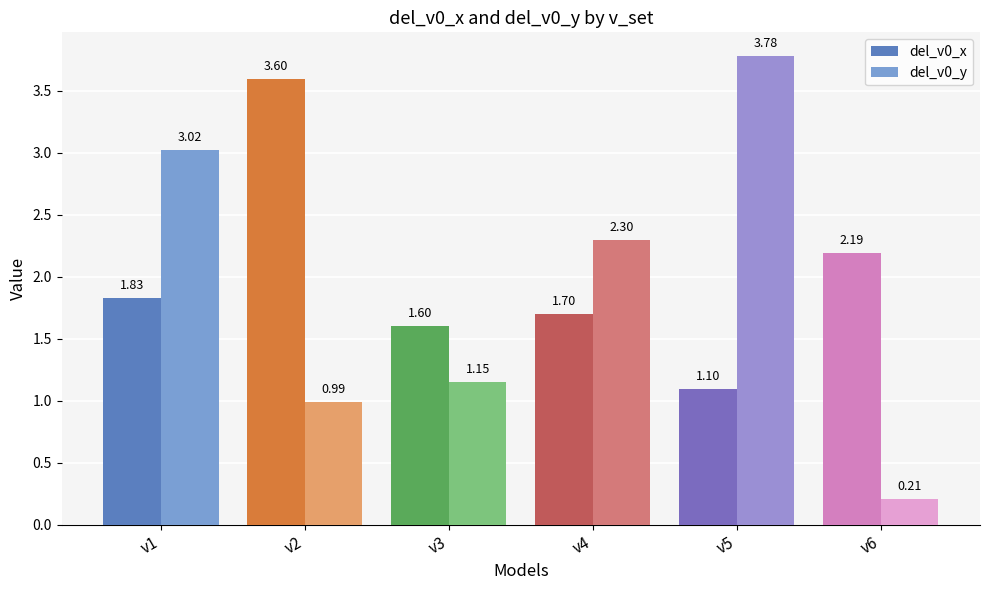

What is the difference between the del_v0_y values at v5 and v4?

1.5